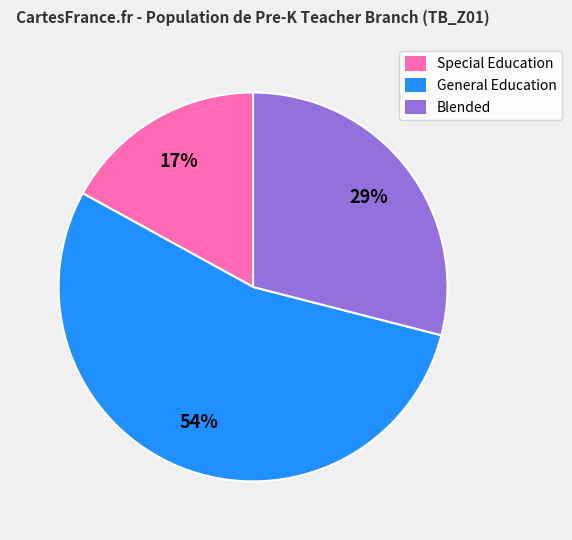

Combined, do General Education and Blended account for over 50%?

Yes